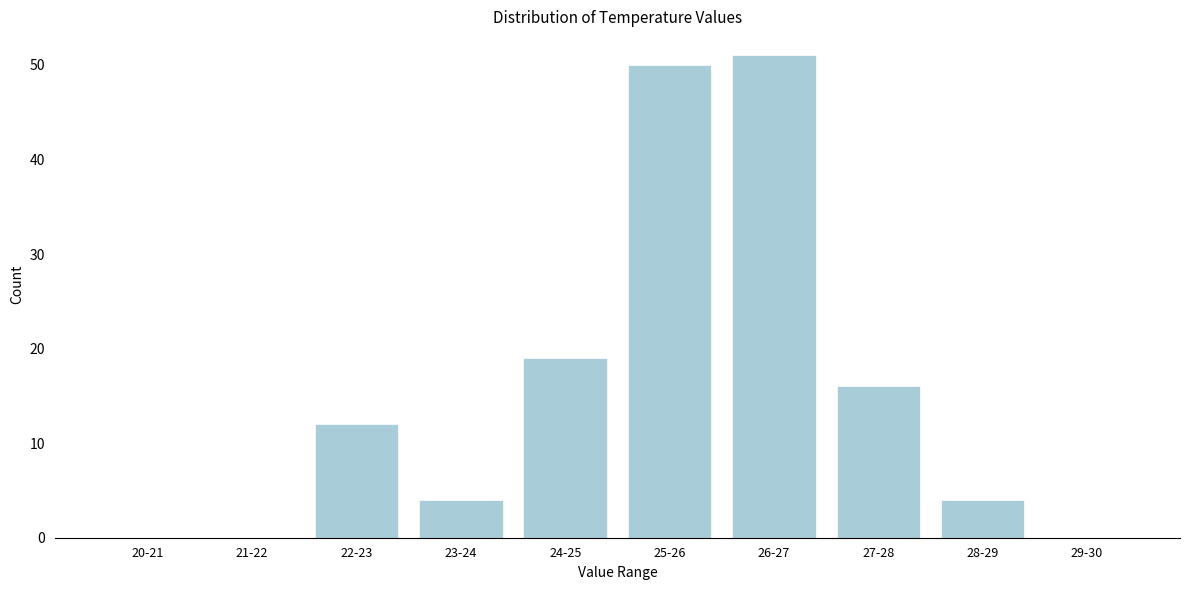

Reading left to right, extract all data points from this chart.

20-21=0	21-22=0	22-23=12	23-24=4	24-25=19	25-26=50	26-27=51	27-28=16	28-29=4	29-30=0